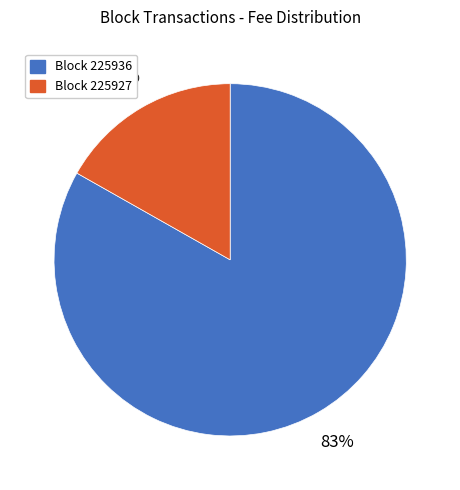

Does any single category account for the majority?

Yes